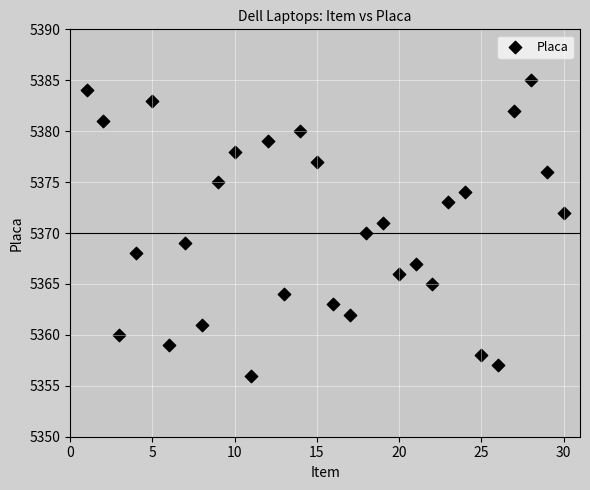

What is the range of Y values (max minus min)?

29